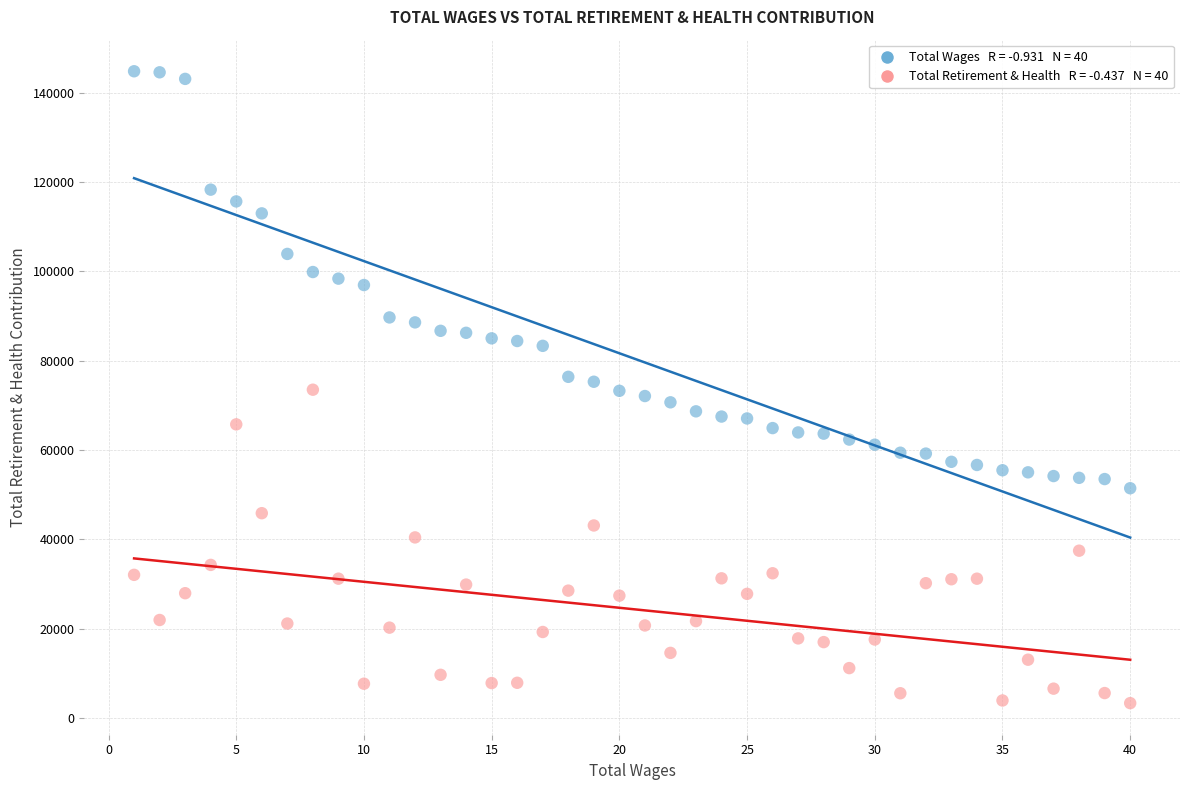

Across all data points, what is the range of X values (max minus min)?

39